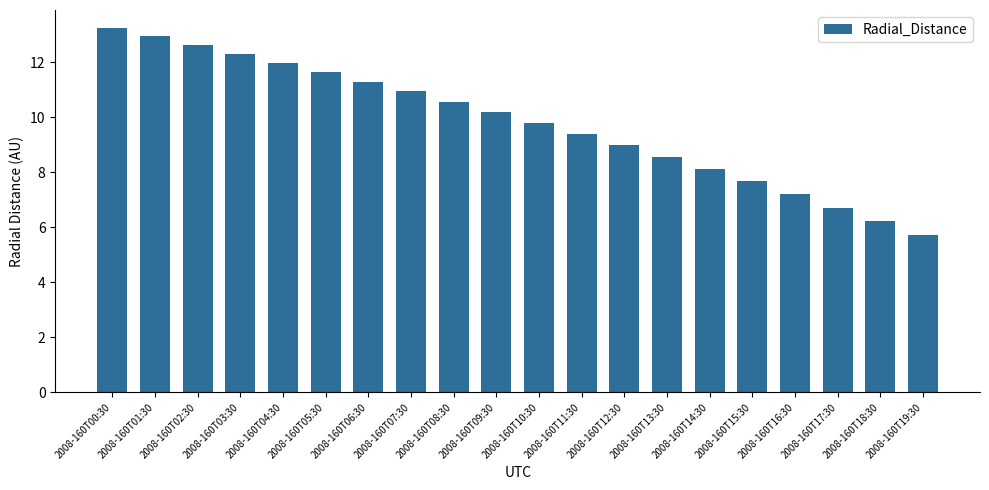

Reading left to right, list all the values displayed in this chart.

2008-160T00:30=13.2	2008-160T01:30=12.9	2008-160T02:30=12.6	2008-160T03:30=12.3	2008-160T04:30=12.0	2008-160T05:30=11.6	2008-160T06:30=11.3	2008-160T07:30=10.9	2008-160T08:30=10.6	2008-160T09:30=10.2	2008-160T10:30=9.8	2008-160T11:30=9.4	2008-160T12:30=9.0	2008-160T13:30=8.6	2008-160T14:30=8.1	2008-160T15:30=7.7	2008-160T16:30=7.2	2008-160T17:30=6.7	2008-160T18:30=6.2	2008-160T19:30=5.7